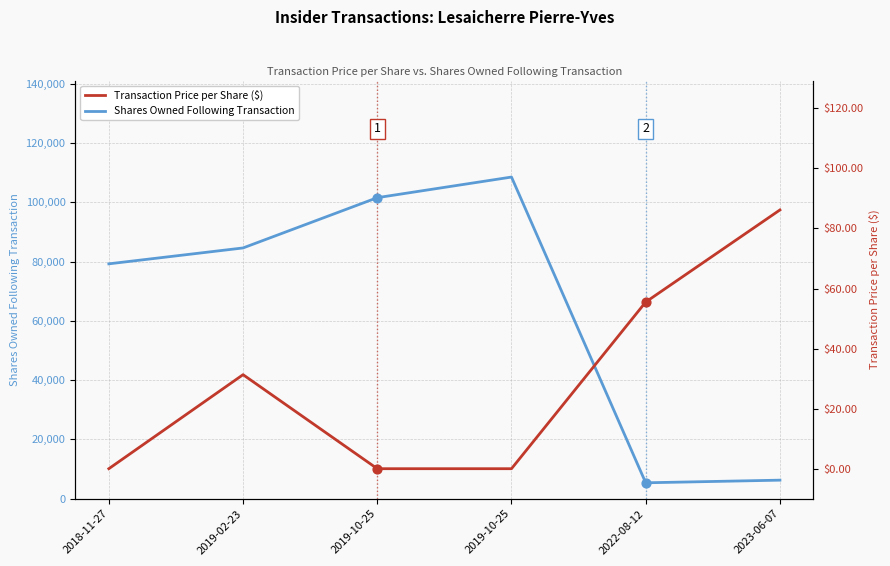

Which series reaches the minimum Y coordinate?

Transaction Price per Share ($)